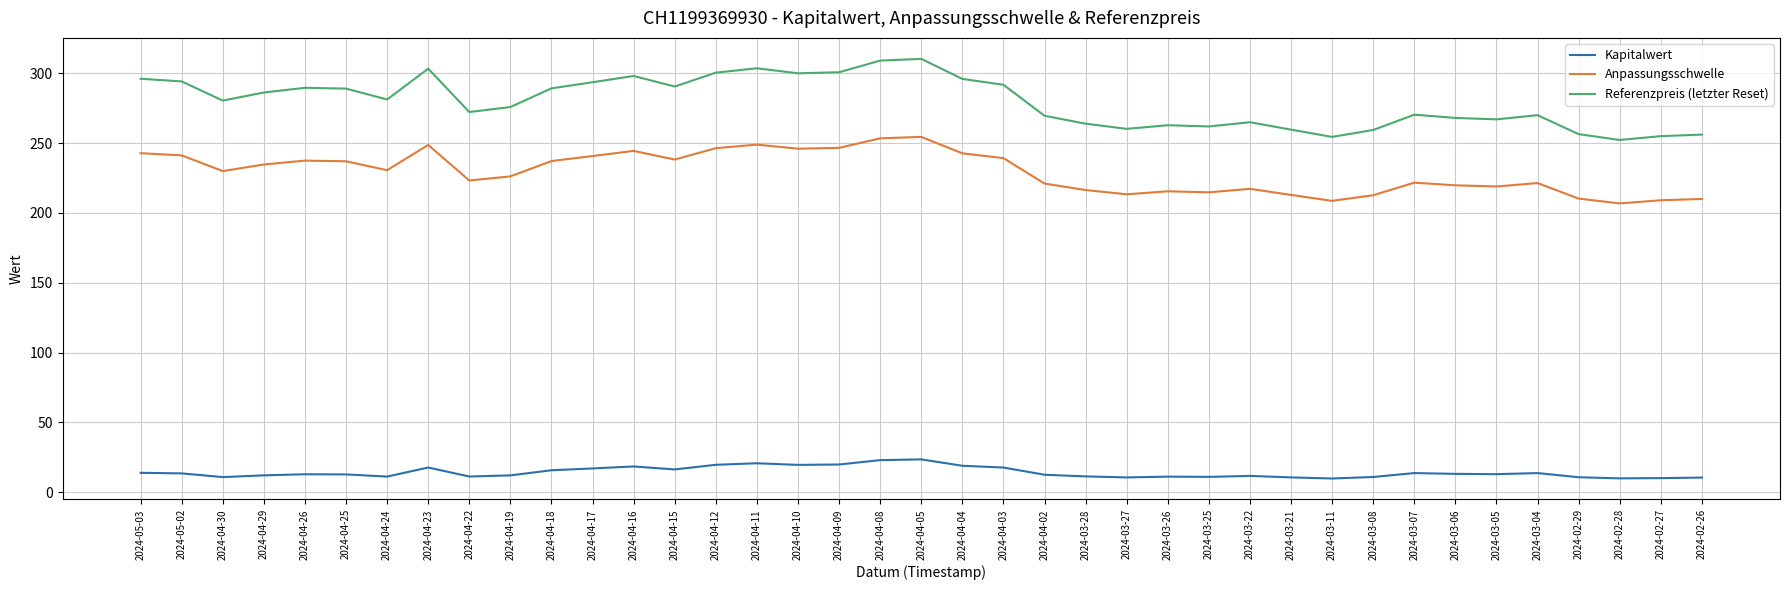

Rank the series by their maximum value, from highest to lowest.

Referenzpreis (letzter Reset), Anpassungsschwelle, Kapitalwert